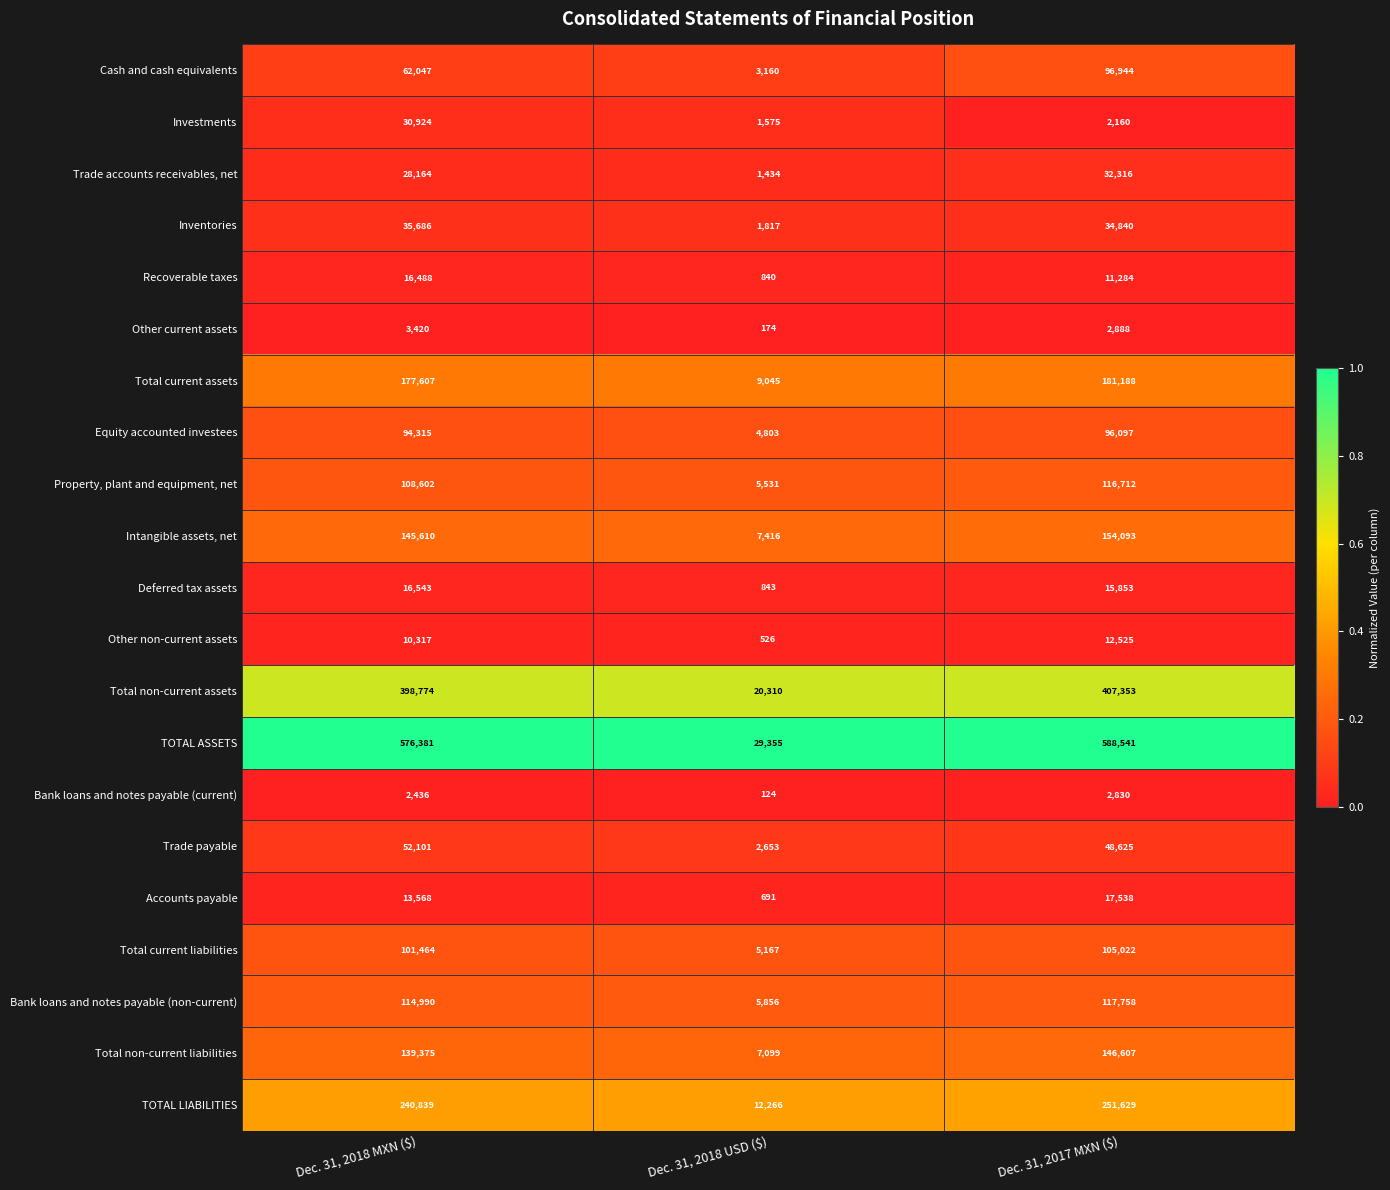

What is the difference between the highest and lowest values at Dec. 31, 2017 MXN ($)?

586381